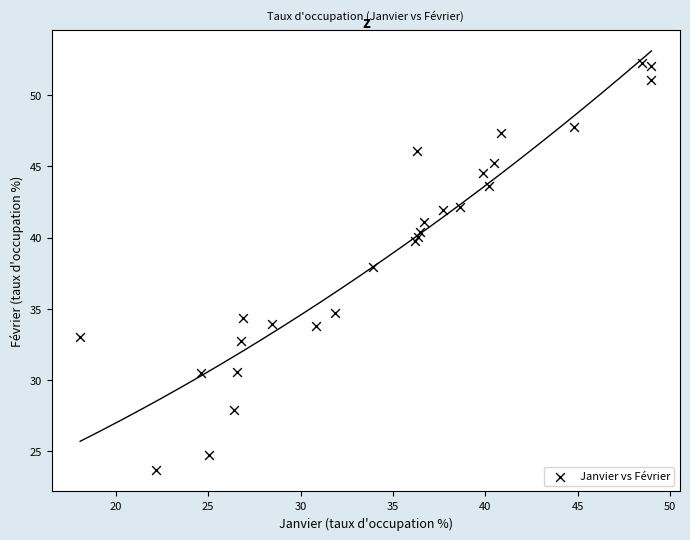

What Y value in the scatter plot is closest to 37?

37.9